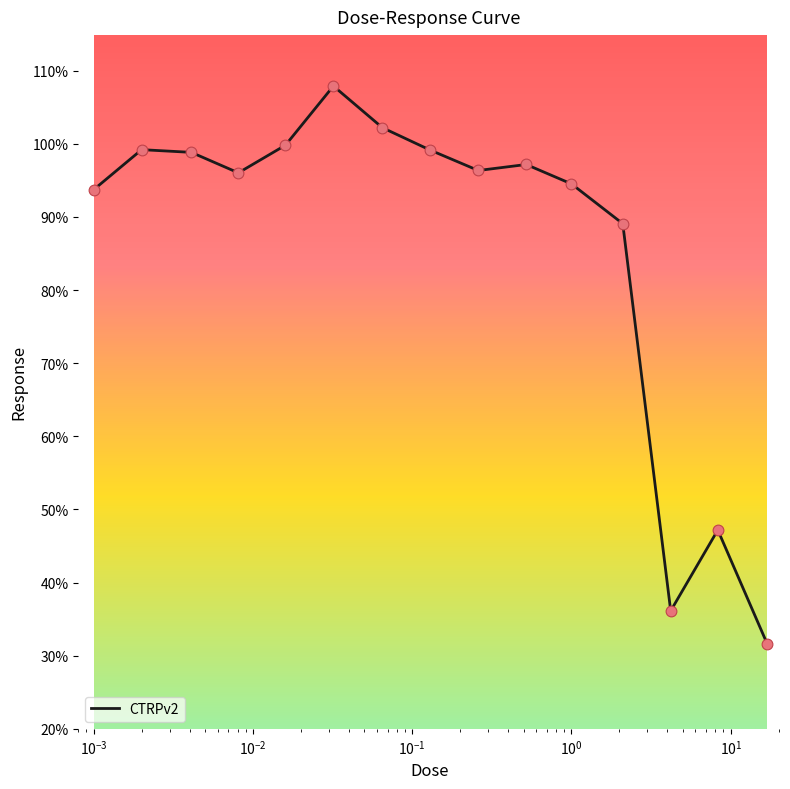

What is the difference between the maximum and minimum values?

76.3